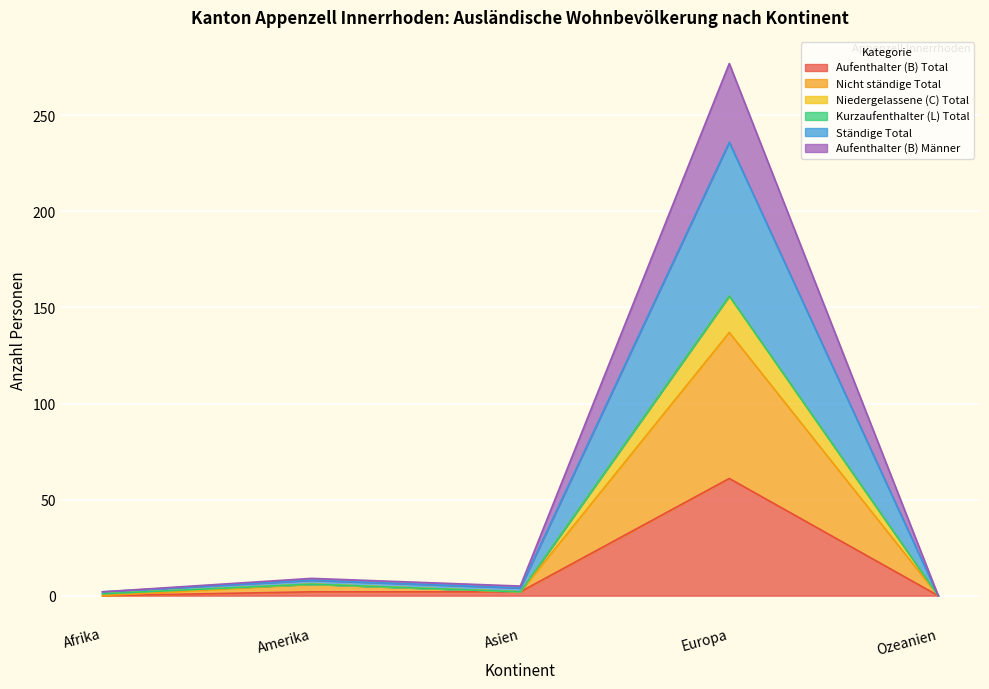

True or false: Aufenthalter (B) Total and Ständige Total cross at least once.

False